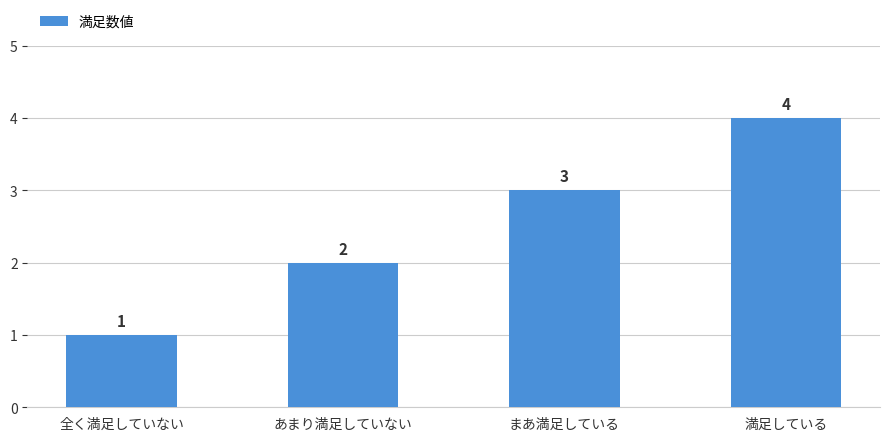

How many values are below 3?

2